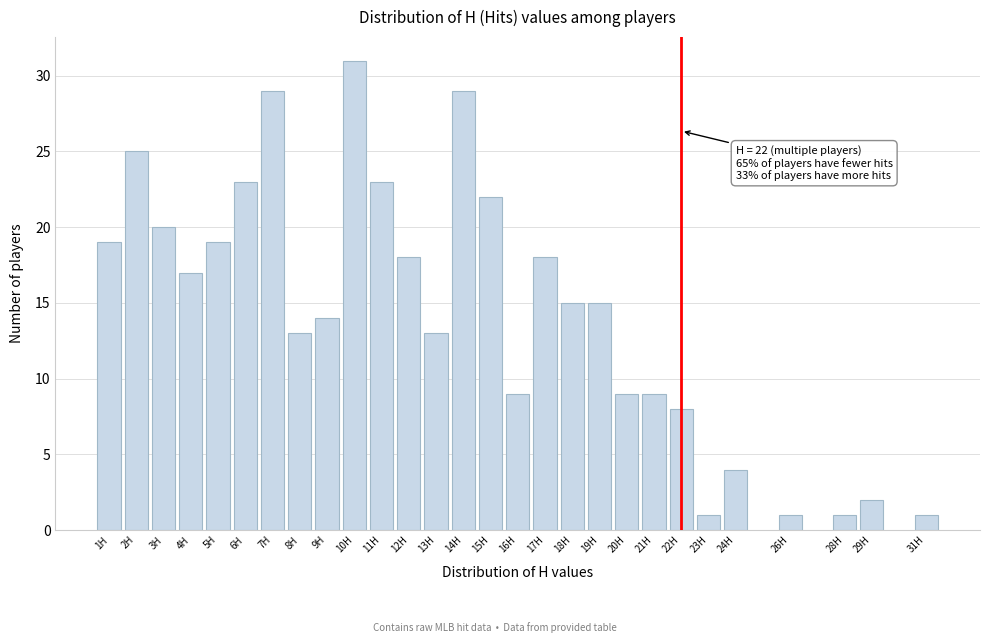

Reading right to left, list all the values displayed in this chart.

1	2	1	1	4	1	8	9	9	15	15	18	9	22	29	13	18	23	31	14	13	29	23	19	17	20	25	19